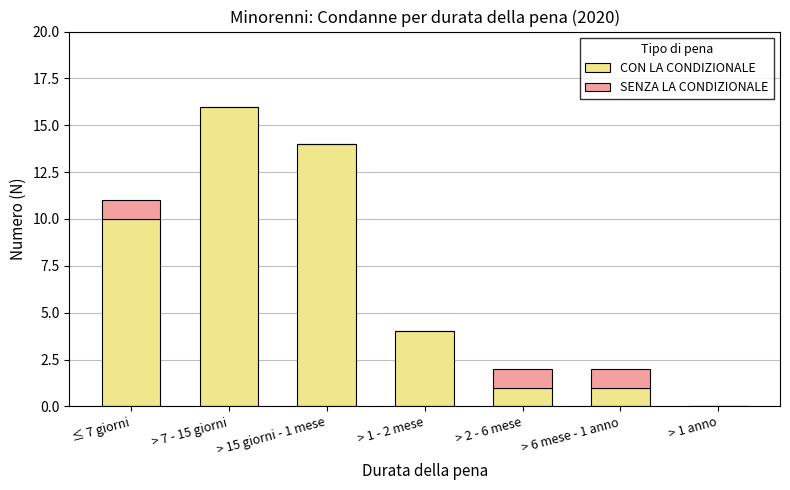

At which category is the sum across all series the highest?

> 7 - 15 giorni